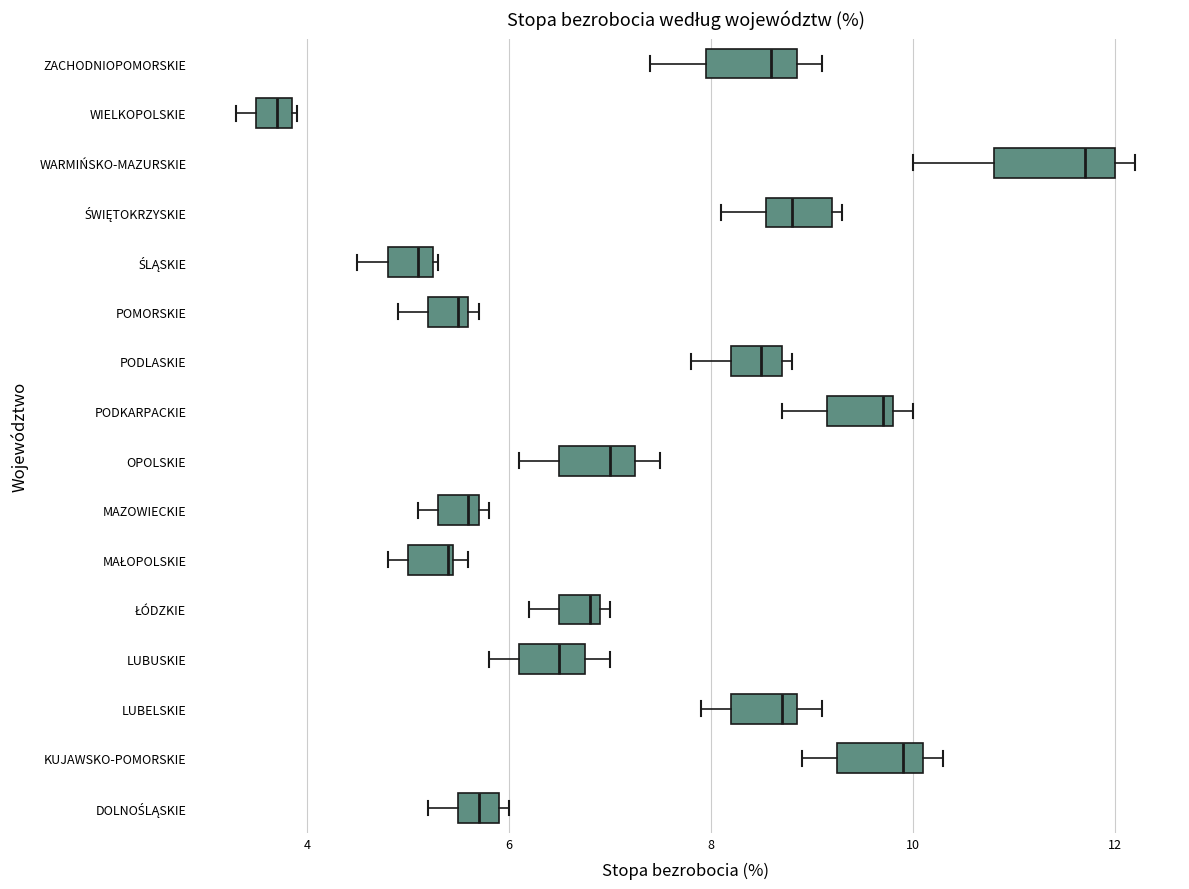

Which box has the furthest to the left median line?

WIELKOPOLSKIE